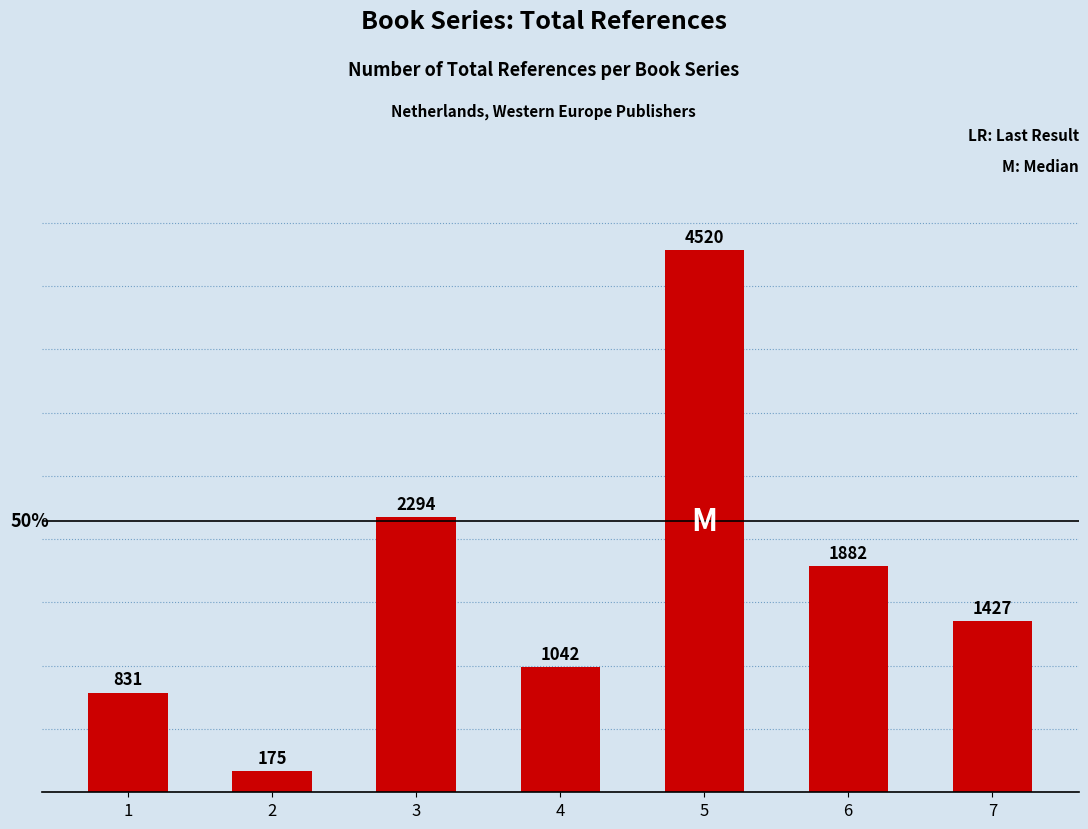

Reading right to left, what are all the values shown in this chart?

1427	1882	4520	1042	2294	175	831